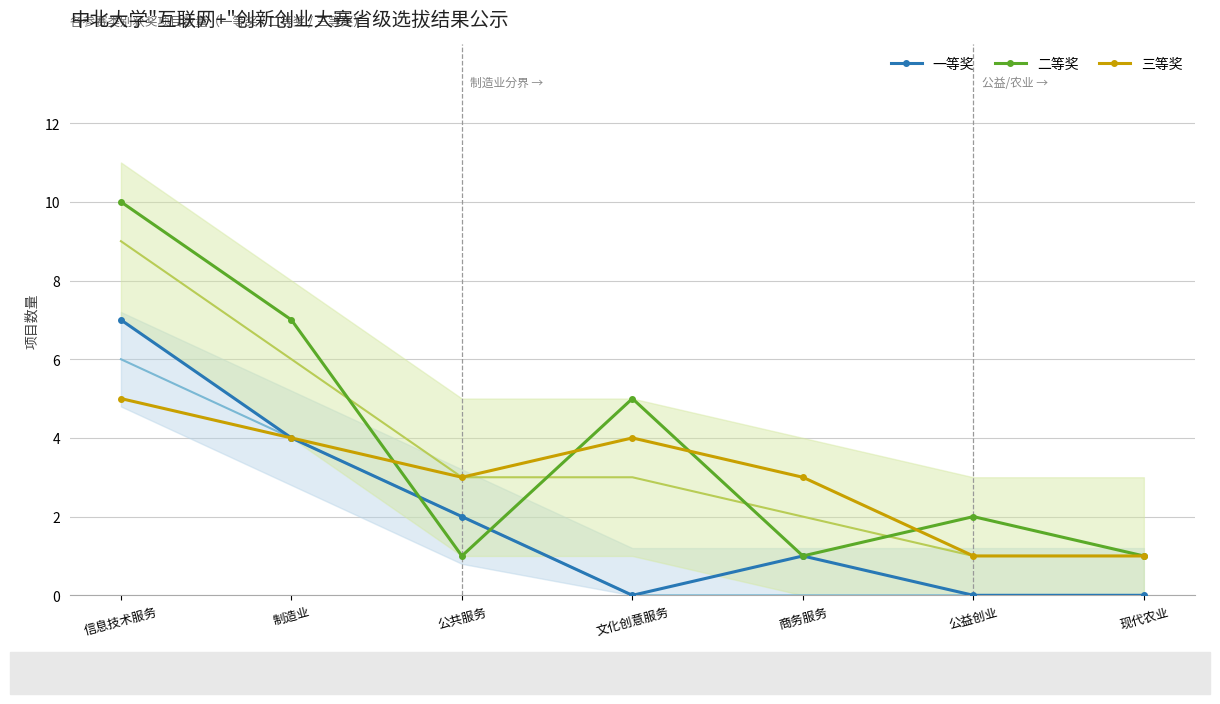

What value does the 三等奖 series have at 现代农业?

1